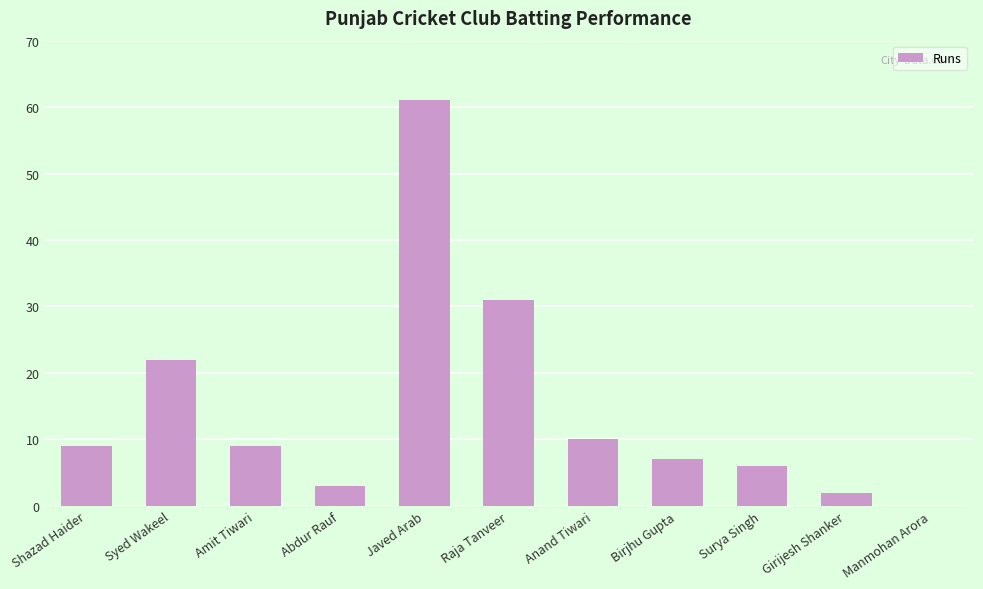

Reading left to right, list all the values displayed in this chart.

9	22	9	3	61	31	10	7	6	2	0